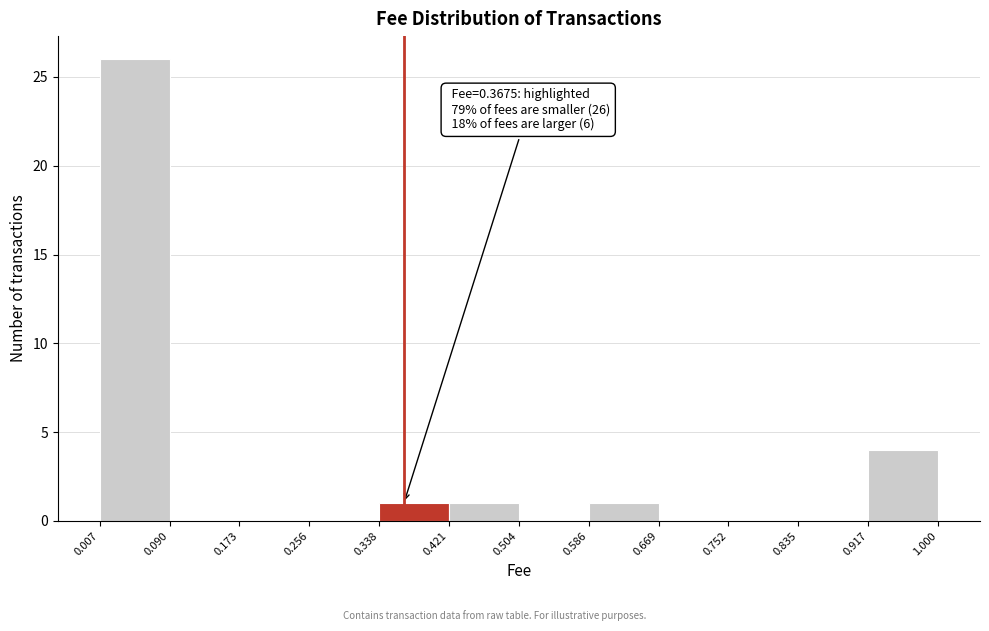

Over which range of the x-axis is the bar tallest?

0.007 to 0.090